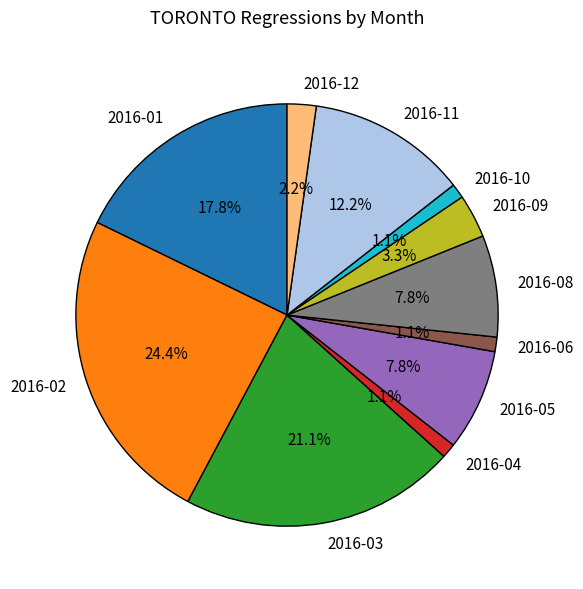

What is the largest slice in the pie chart?

2016-02